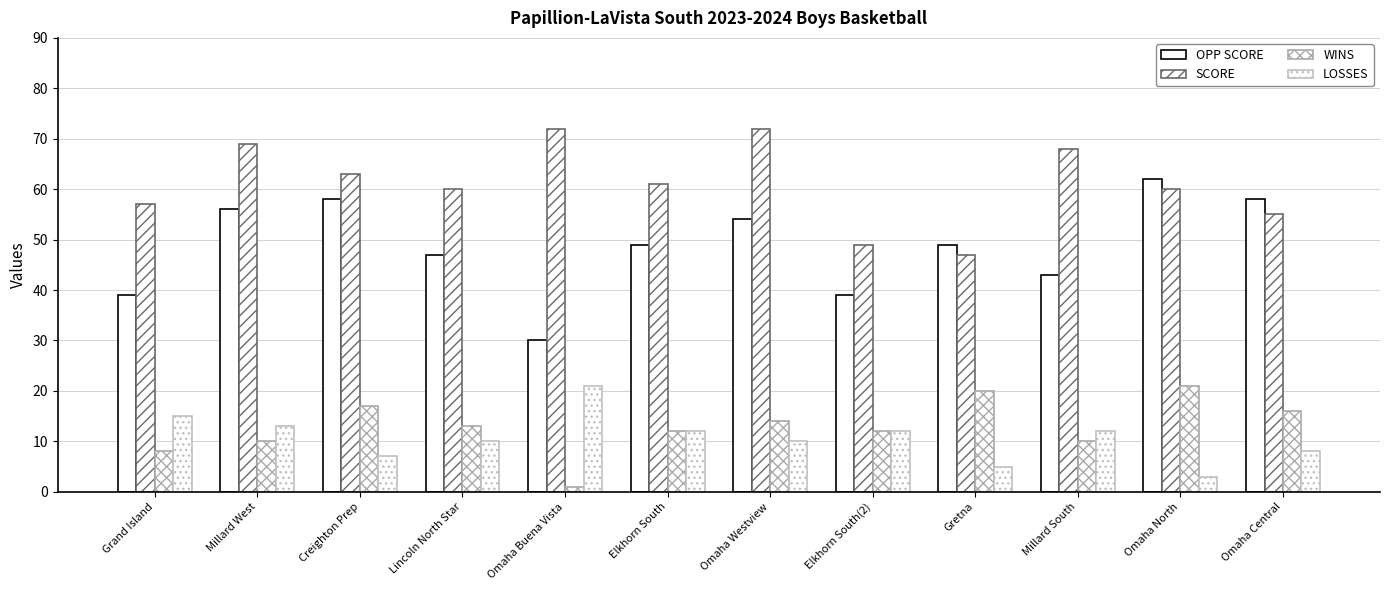

Which series changed the most between Gretna and Omaha Central?

OPP SCORE